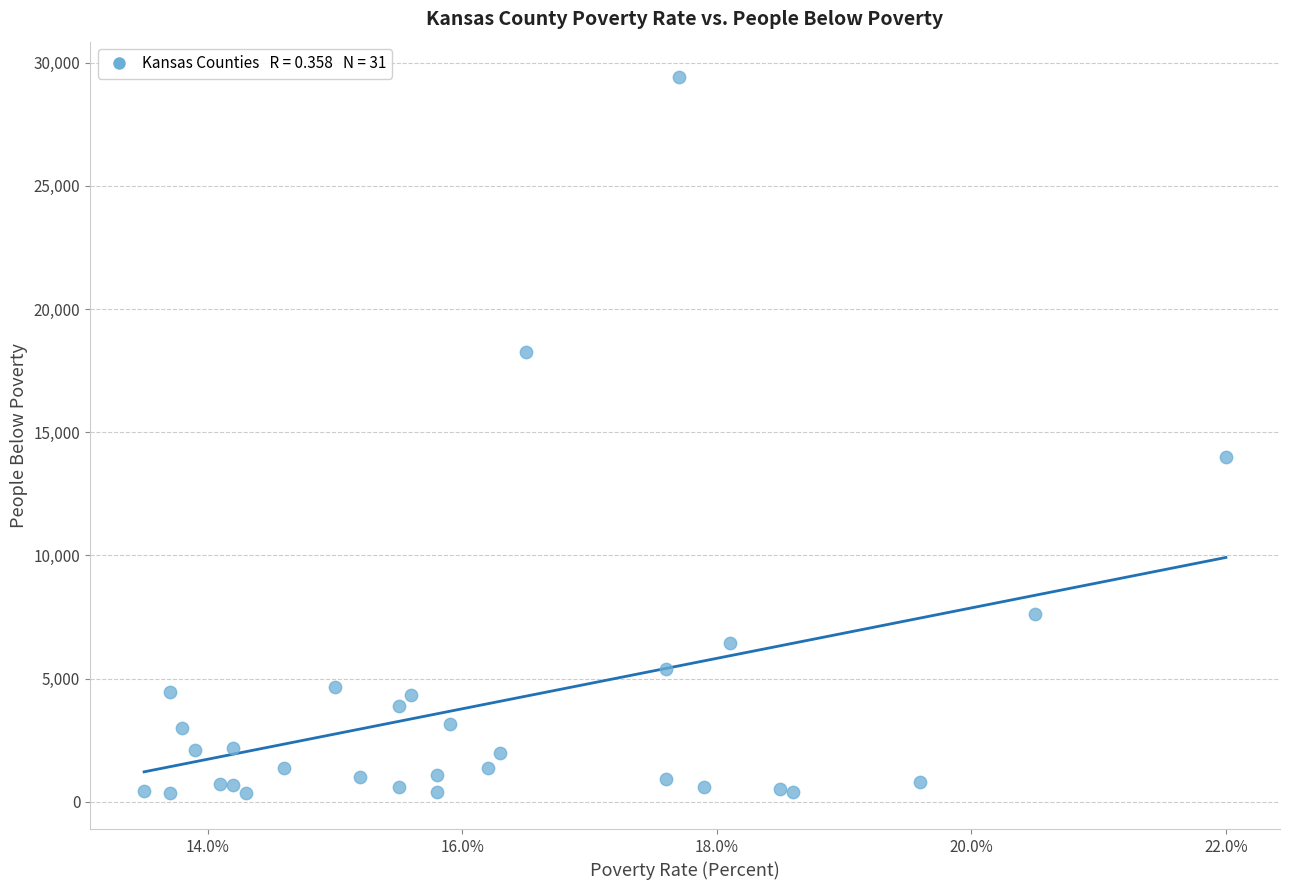

What Y value in the scatter plot is closest to 14874?

13998